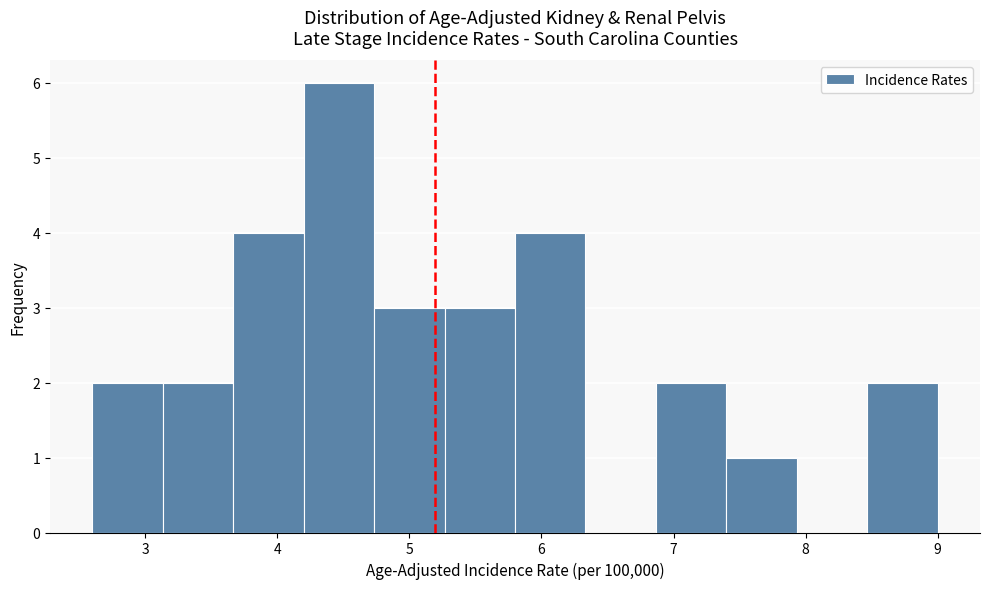

Reading left to right, transcribe this chart: for each bar, give the range it covers on the x-axis and its height. Neither the bar edges nor the heights are printed on the chart, so give them approximately, as read against the axes.

2.6 to 3.1: 2
3.1 to 3.7: 2
3.7 to 4.2: 4
4.2 to 4.7: 6
4.7 to 5.3: 3
5.3 to 5.8: 3
5.8 to 6.3: 4
6.3 to 6.9: 0
6.9 to 7.4: 2
7.4 to 7.9: 1
7.9 to 8.5: 0
8.5 to 9.0: 2